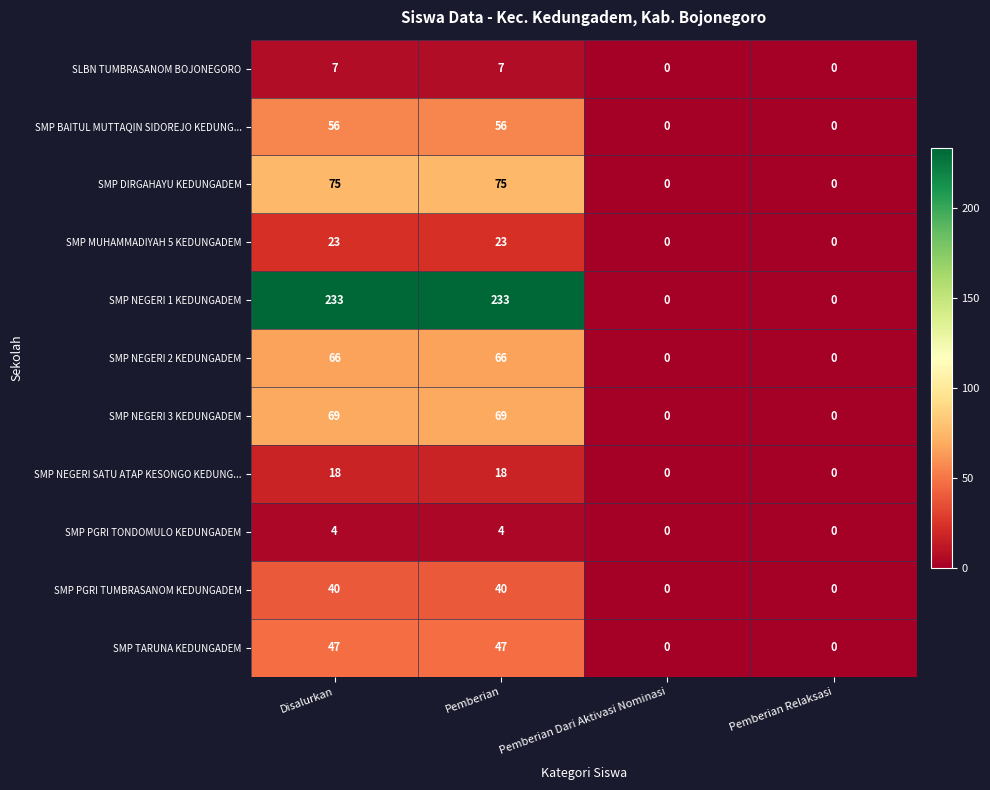

Rank the series at Pemberian from lowest to highest value.

SMP PGRI TONDOMULO KEDUNGADEM, SLBN TUMBRASANOM BOJONEGORO, SMP NEGERI SATU ATAP KESONGO KEDUNG..., SMP MUHAMMADIYAH 5 KEDUNGADEM, SMP PGRI TUMBRASANOM KEDUNGADEM, SMP TARUNA KEDUNGADEM, SMP BAITUL MUTTAQIN SIDOREJO KEDUNG..., SMP NEGERI 2 KEDUNGADEM, SMP NEGERI 3 KEDUNGADEM, SMP DIRGAHAYU KEDUNGADEM, SMP NEGERI 1 KEDUNGADEM